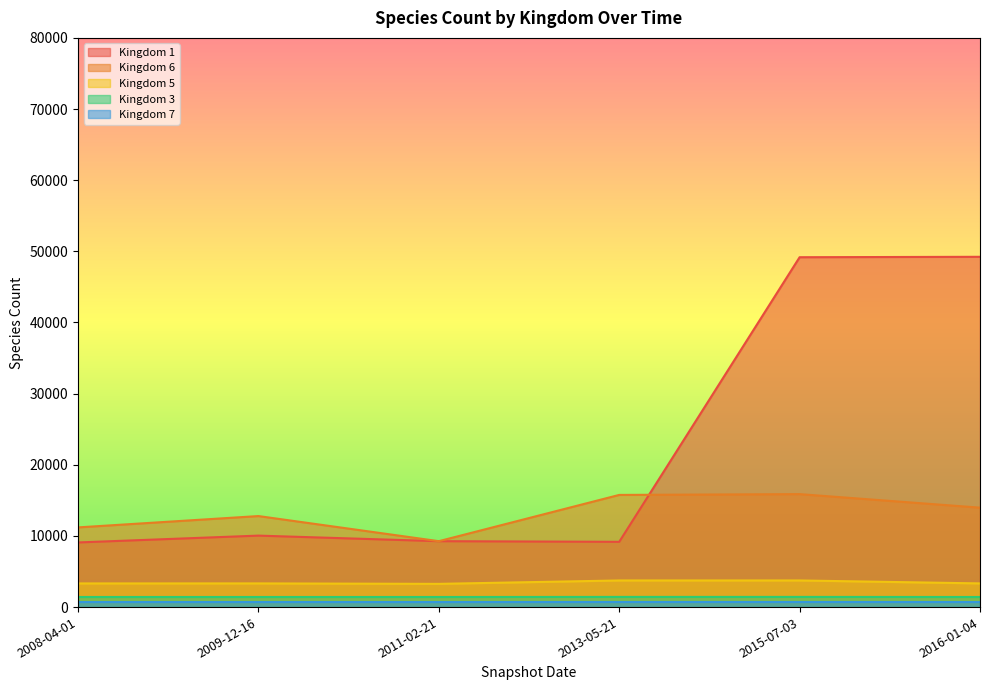

At which label is 6 closest to 12570?

2009-12-16